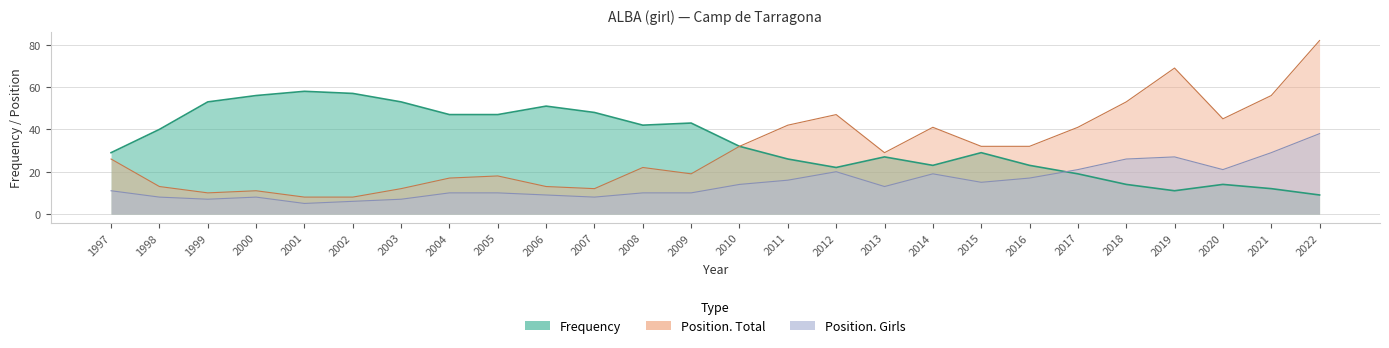

True or false: Position. Total has more than 1 points higher than both neighbors.

True